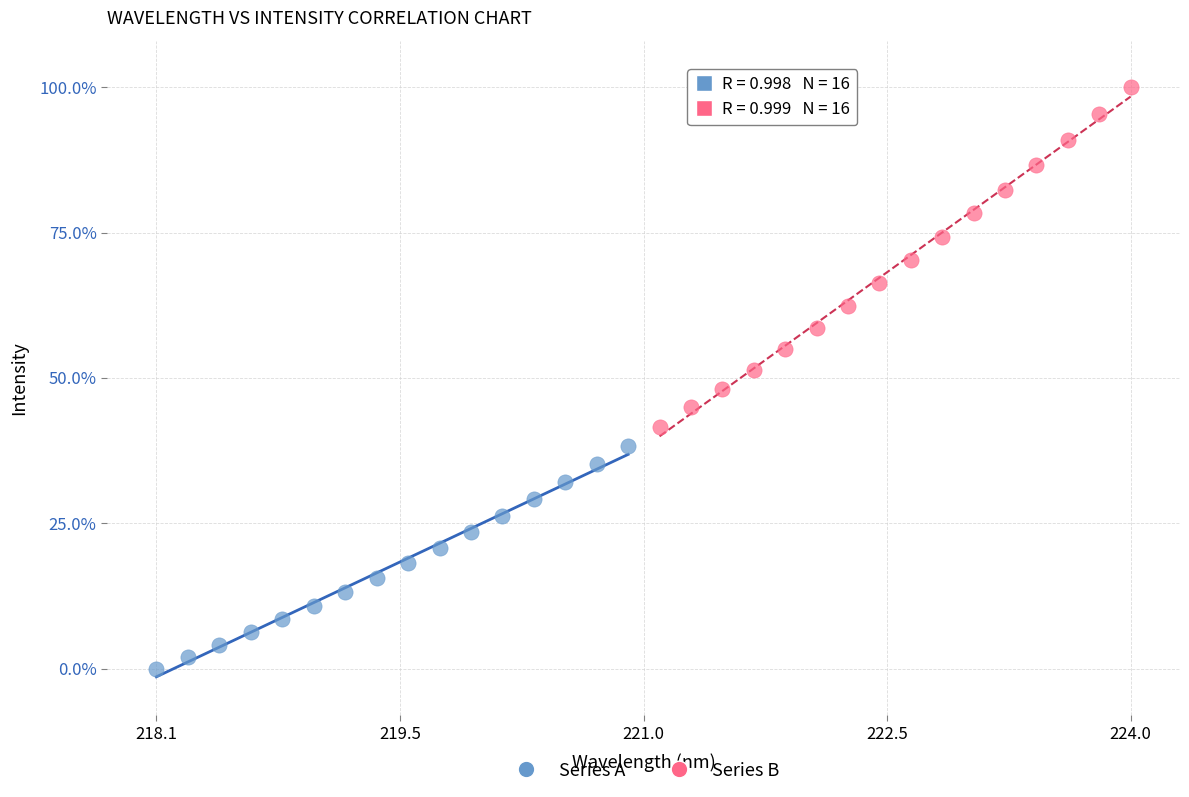

Which series has the widest spread of Y values?

Series B